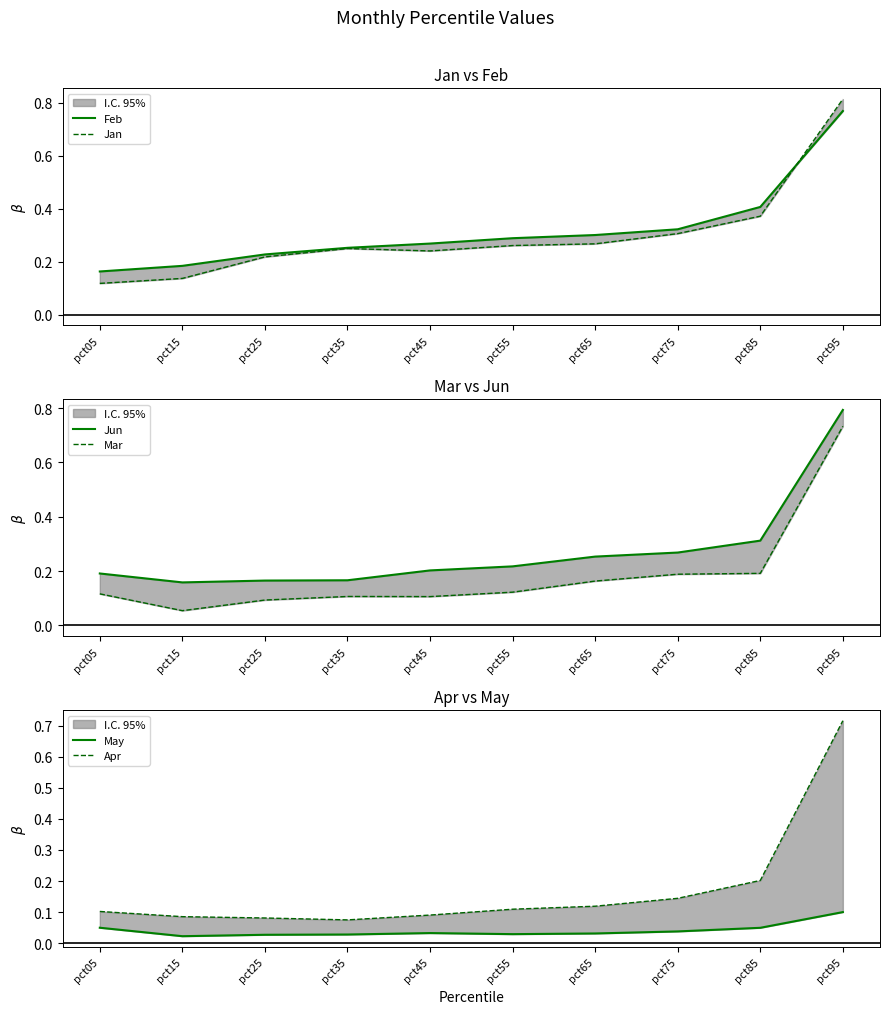

Is the value of Feb at pct85 greater than the value of Jan at pct55?

Yes